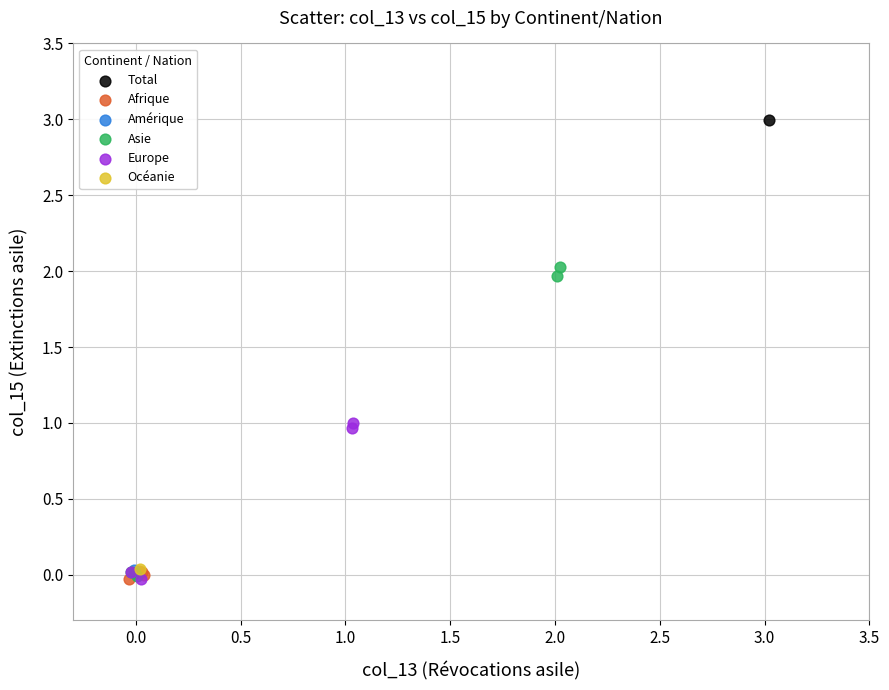

What are all the series names shown in the legend?

Total, Afrique, Amérique, Asie, Europe, Océanie